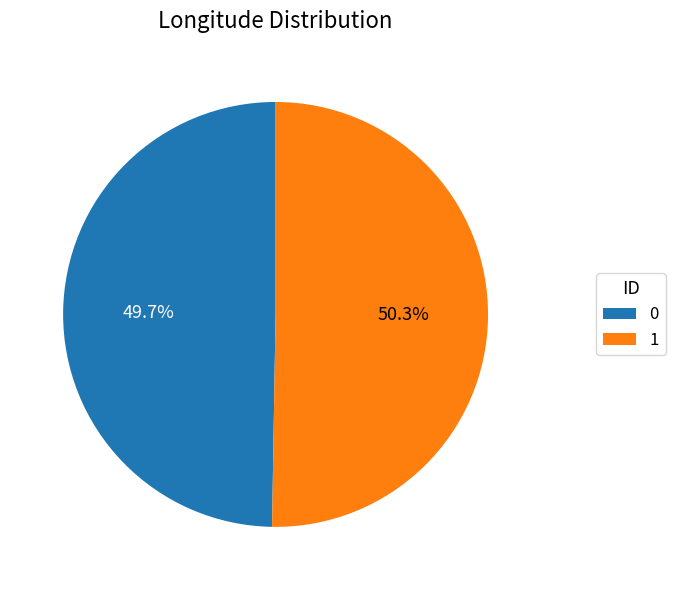

True or false: 1 accounts for 50% of the total.

True